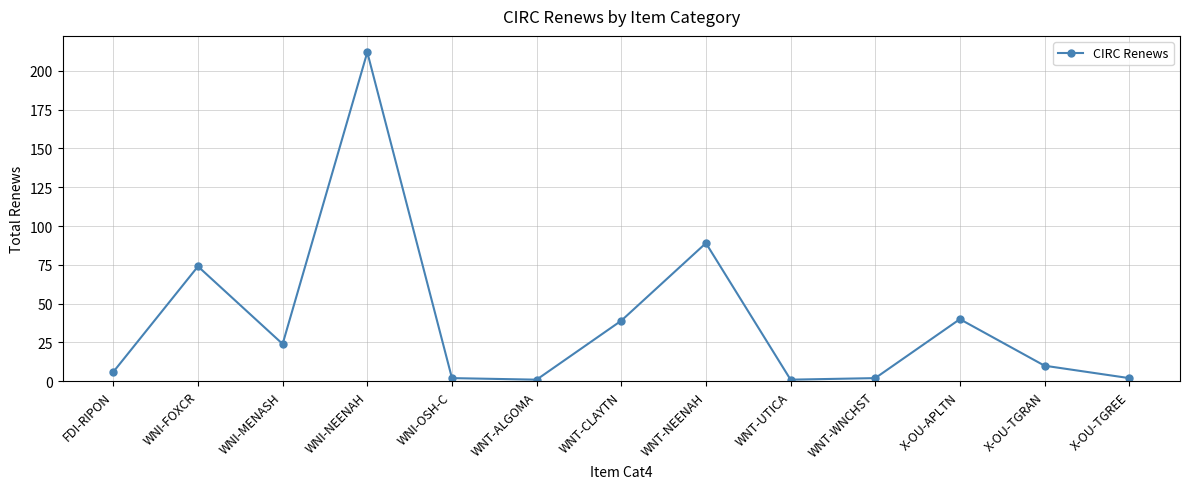

At which category does the data reach its first local peak?

WNI-FOXCR